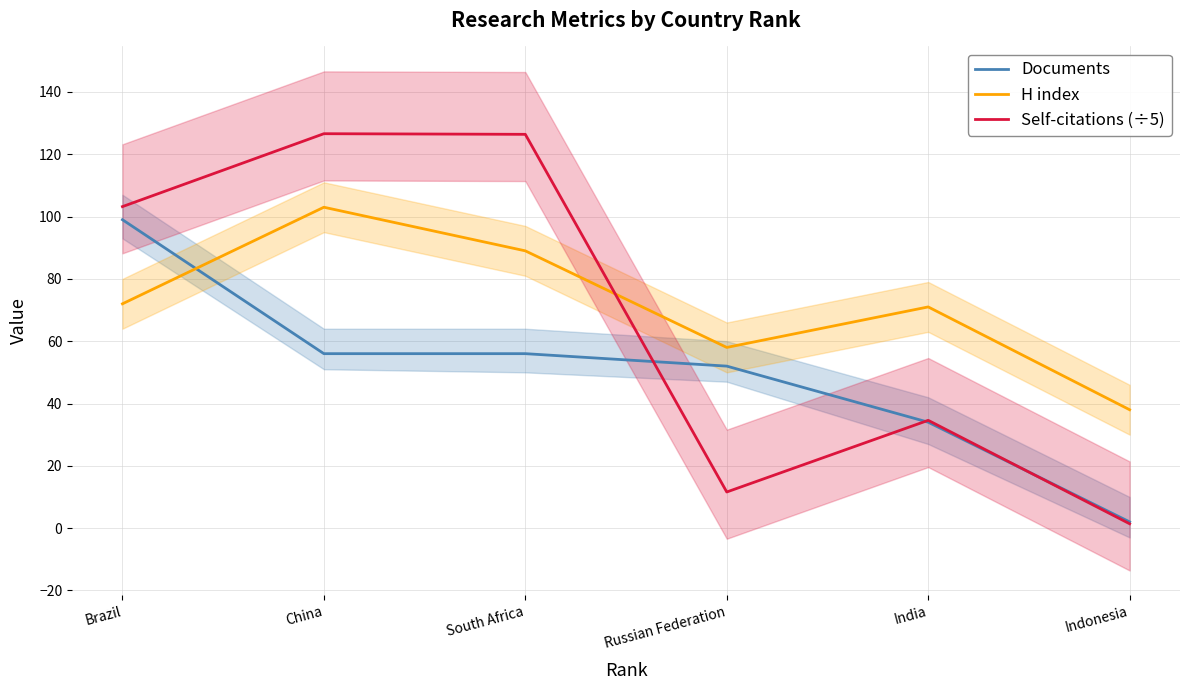

Rank the series by their average value, from lowest to highest.

Documents, Self-citations (÷5), H index